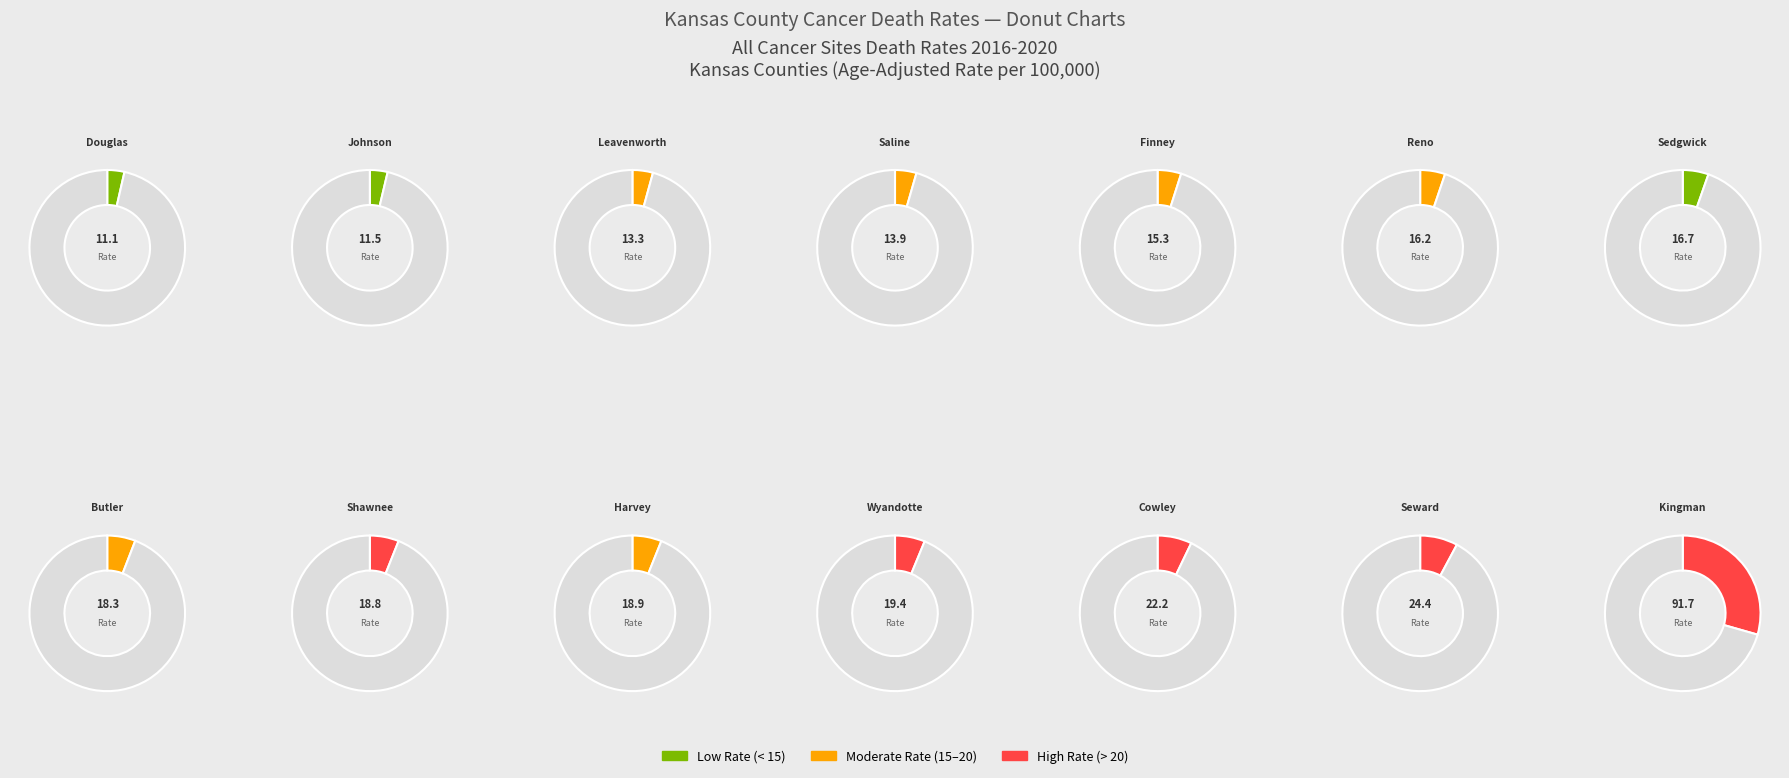

To the nearest percent, what is the combined percentage of Kingman County and Cowley County?

37%